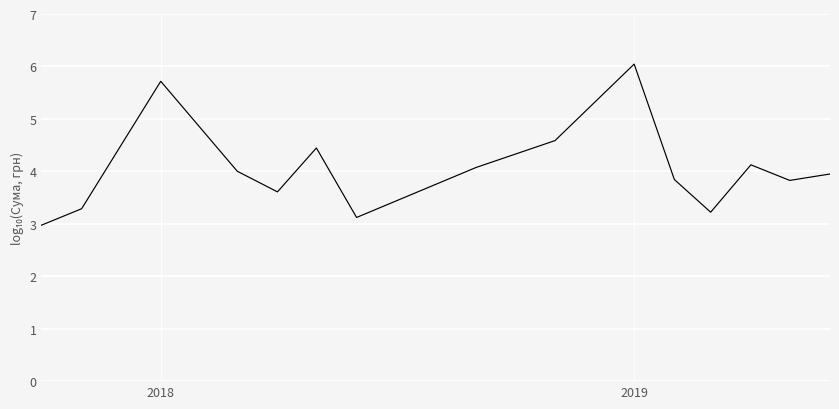

What is the smallest value displayed?

3.0